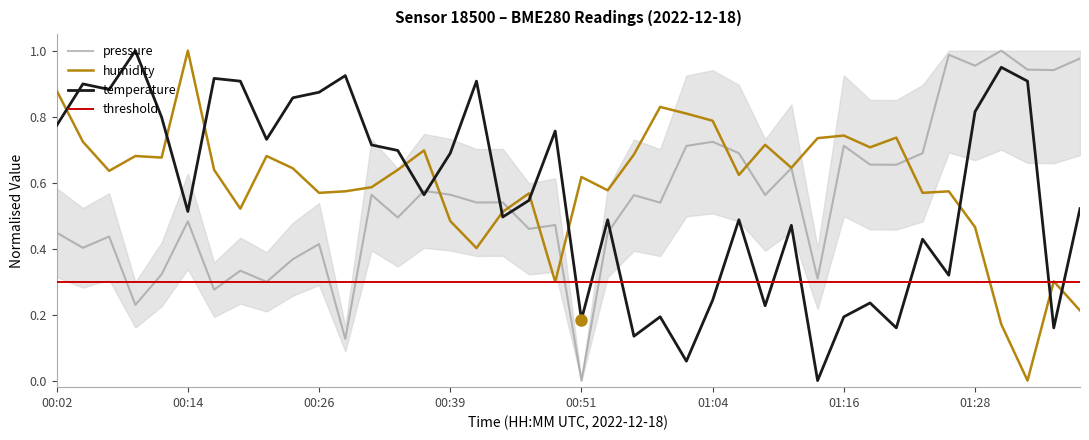

What is the label of the 2nd point from the right?

01:36